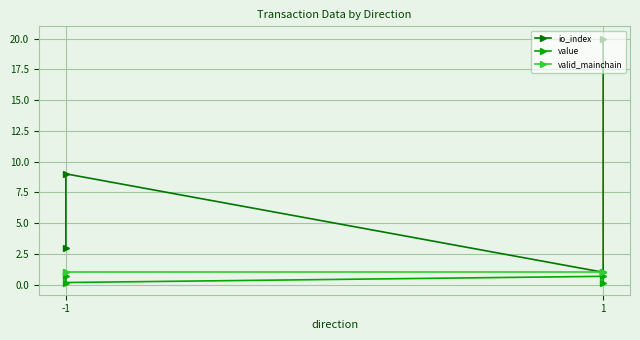

Rank the series by their maximum value, from lowest to highest.

value, valid_mainchain, io_index